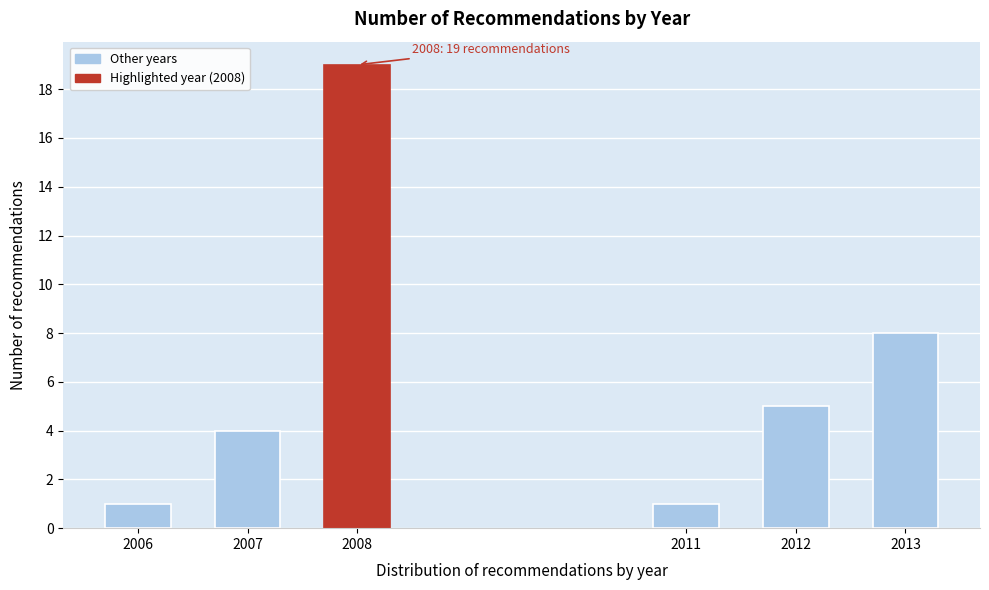

Reading left to right, what are all the values shown in this chart?

1	4	19	1	5	8